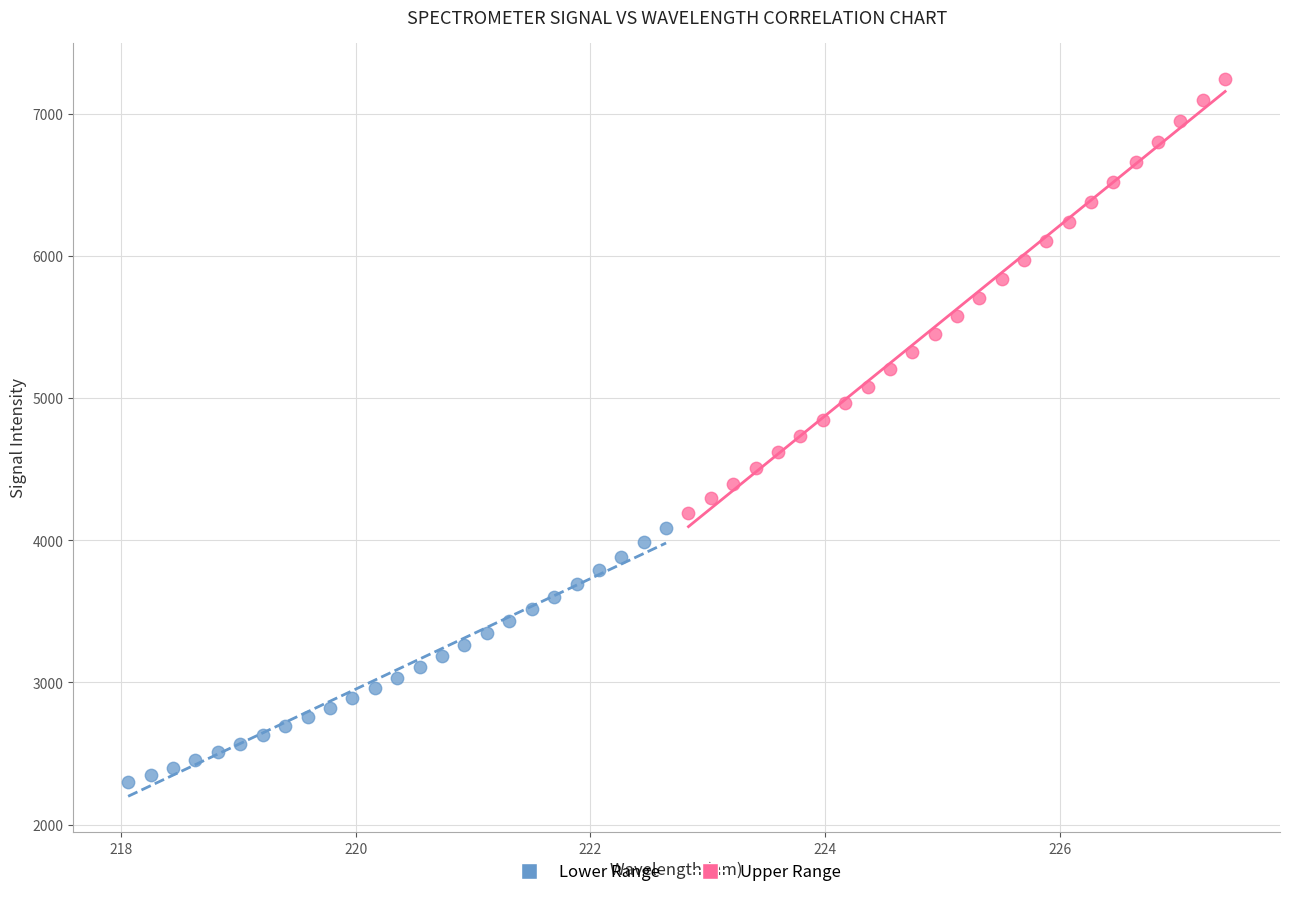

Which series contains the highest Y value?

Upper Range